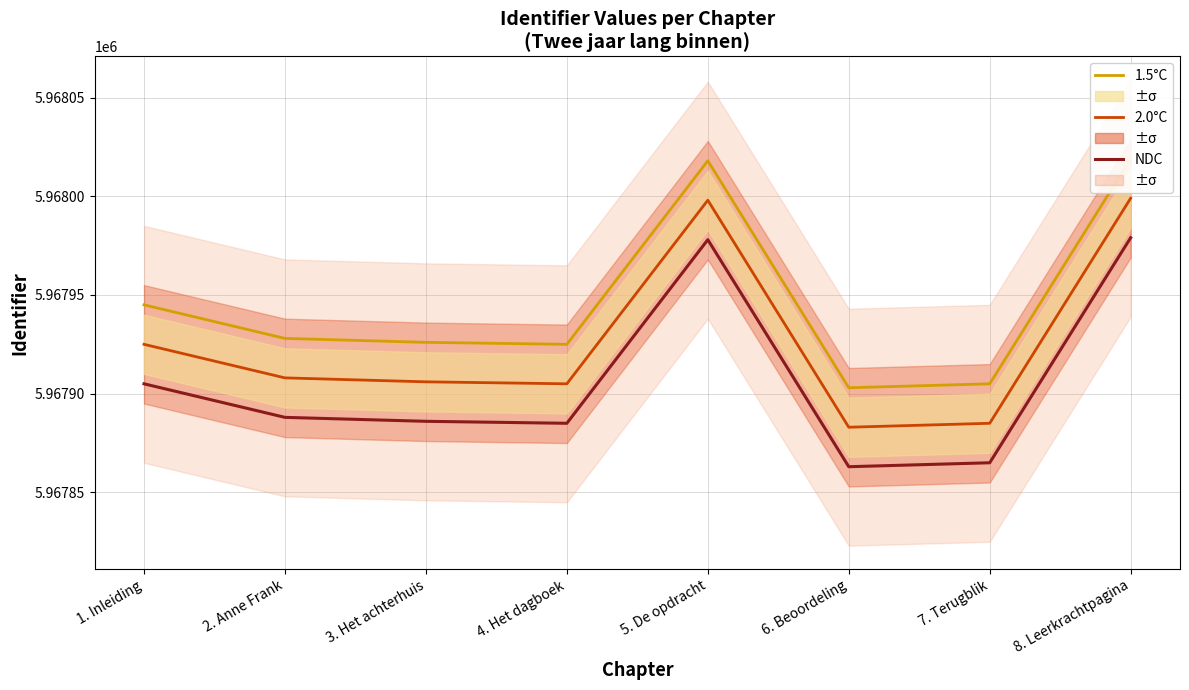

What position from the left is 6. Beoordeling?

6